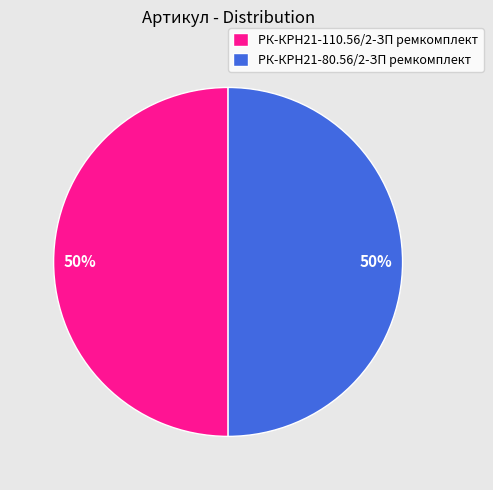

Do РК-КРН21-80.56/2-ЗП ремкомплект and РК-КРН21-110.56/2-ЗП ремкомплект together represent more than half of the pie?

Yes